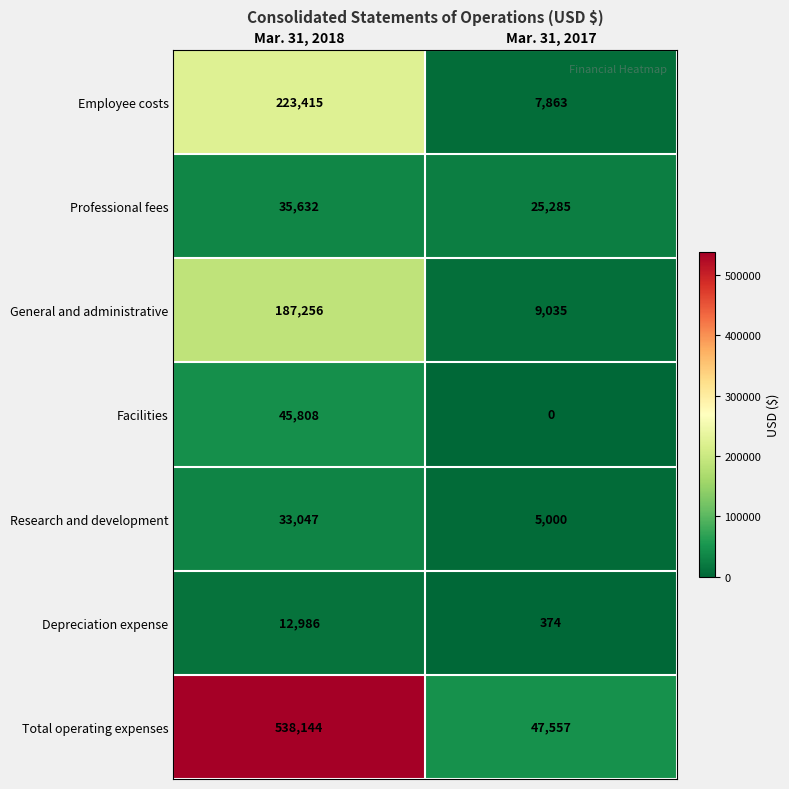

The value of Facilities at Mar. 31, 2017 is 28965. True or false?

False